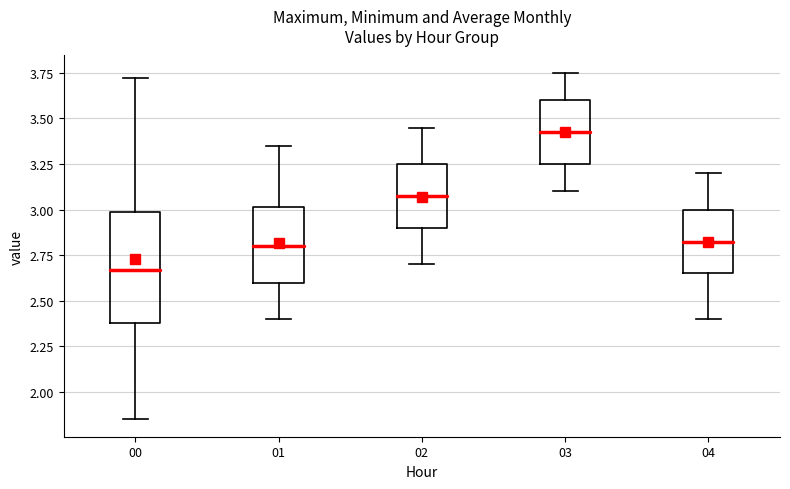

Reading left to right, read every box against the y-axis: the position of its median line, the range the box covers, and the ends of its whiskers. The values are not printed on the chart, so give them approximately, as read against the axis.

00: median 2.65, box 2.40 to 3.00, whiskers 1.85 to 3.70
01: median 2.80, box 2.60 to 3.00, whiskers 2.40 to 3.35
02: median 3.10, box 2.90 to 3.25, whiskers 2.70 to 3.45
03: median 3.45, box 3.25 to 3.60, whiskers 3.10 to 3.75
04: median 2.85, box 2.65 to 3.00, whiskers 2.40 to 3.20